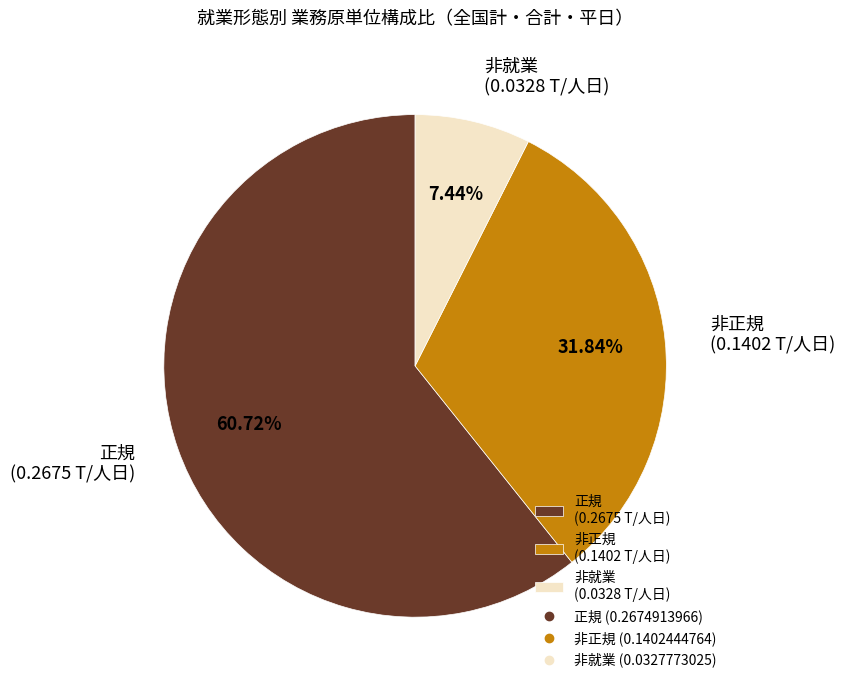

Is it true that 正規 is 61% of the pie?

True